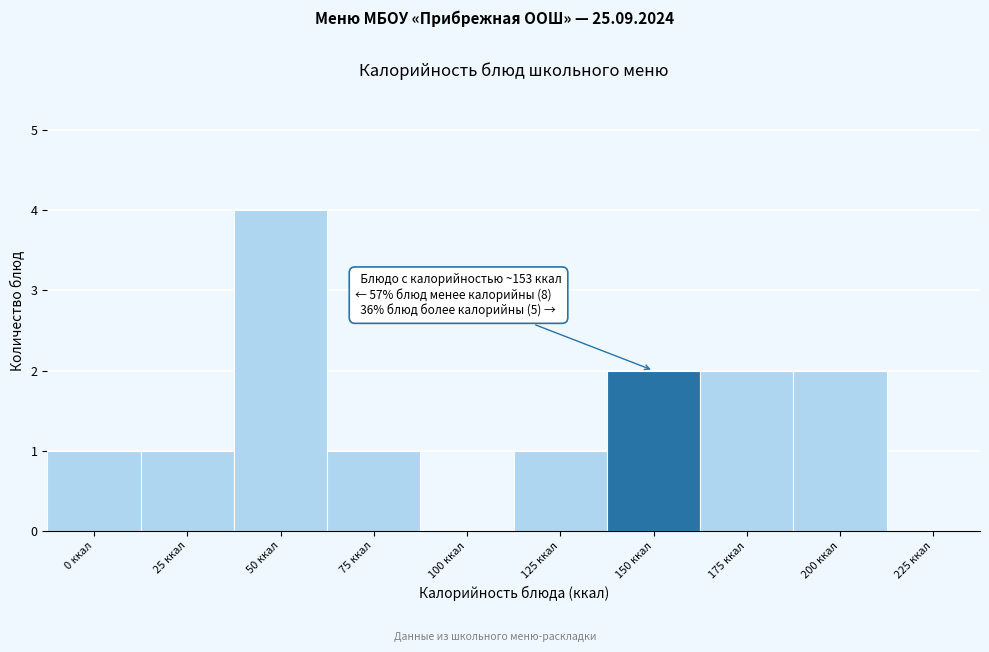

Reading left to right, transcribe all the data shown in this chart.

0 ккал=1	25 ккал=1	50 ккал=4	75 ккал=1	100 ккал=0	125 ккал=1	150 ккал=2	175 ккал=2	200 ккал=2	225 ккал=0